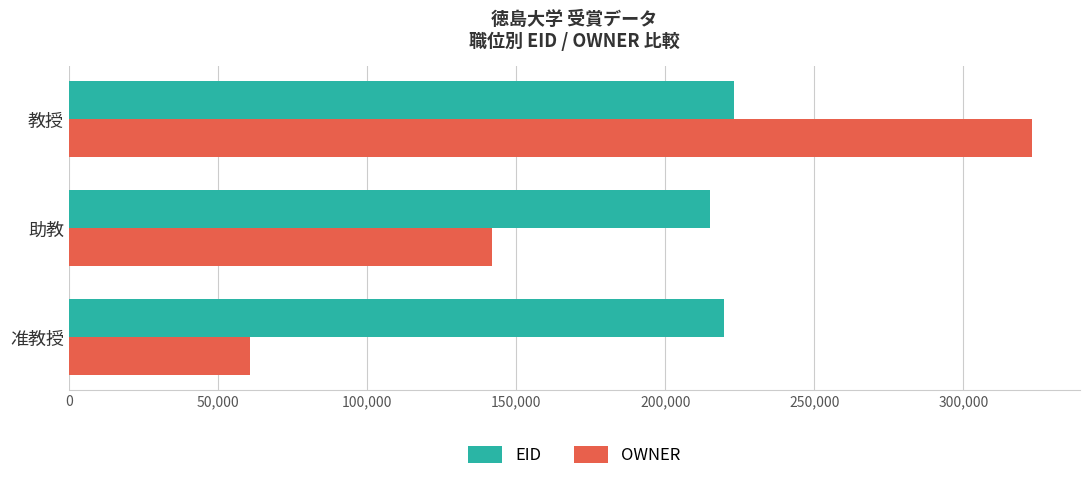

Which series has the largest total across all categories?

EID